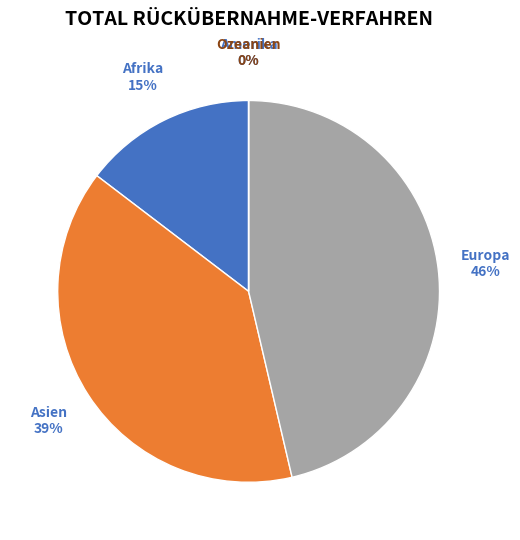

To the nearest percent, what is the difference between the largest and smallest slice percentages?

46%